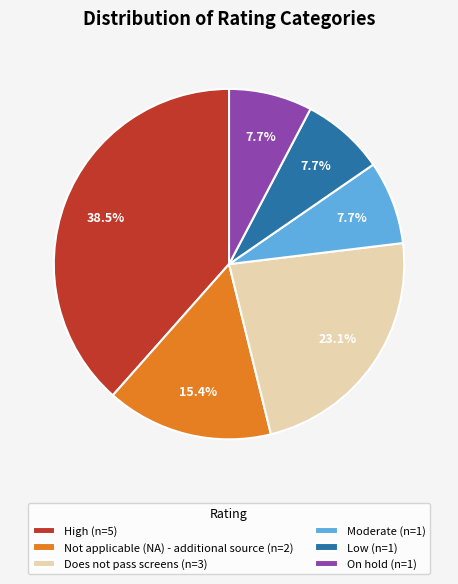

Is there a majority slice in this chart?

No